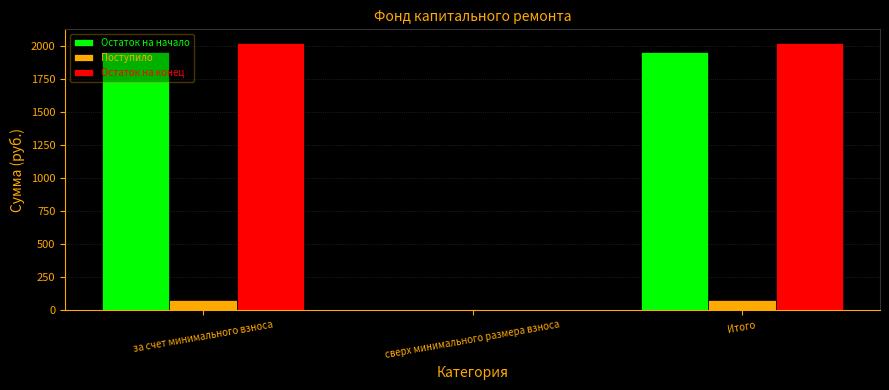

Reading left to right, list all the values displayed in this chart.

Остаток на начало: за счет минимального взноса=1951.2	сверх минимального размера взноса=0.0	Итого=1951.2
Поступило: за счет минимального взноса=73.9	сверх минимального размера взноса=0.0	Итого=73.9
Остаток на конец: за счет минимального взноса=2025.2	сверх минимального размера взноса=0.0	Итого=2025.2